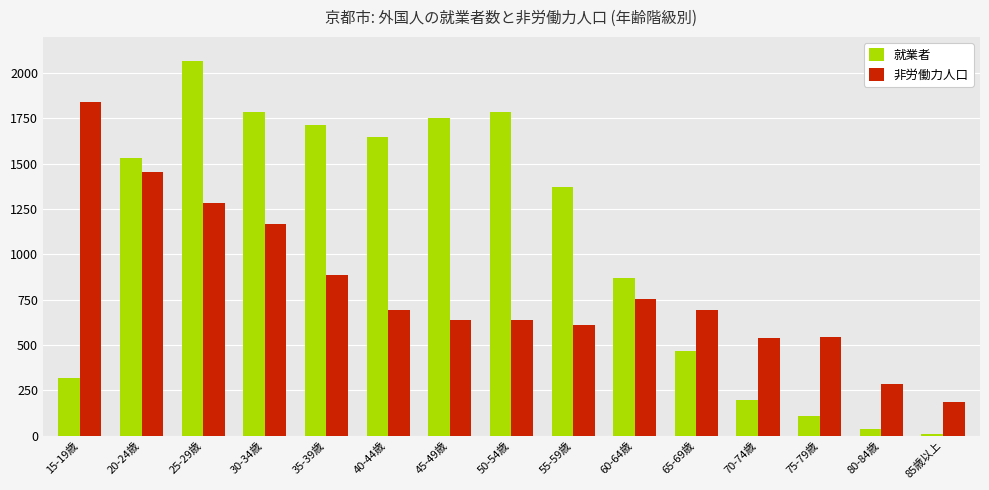

What is the total value across all series at 75-79歳?

652